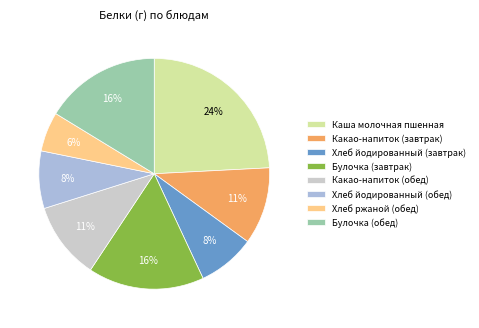

To the nearest percent, what portion does Хлеб йодированный (обед) represent?

8%